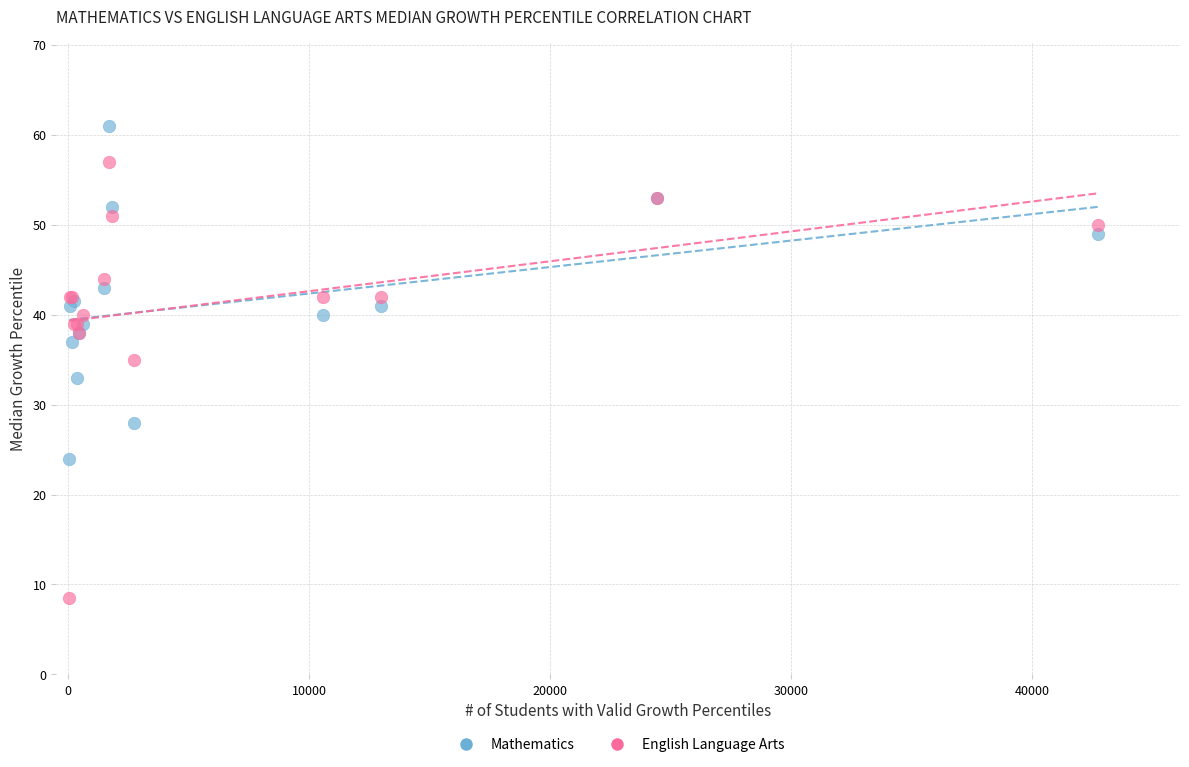

What are all the series names shown in the legend?

Mathematics, English Language Arts